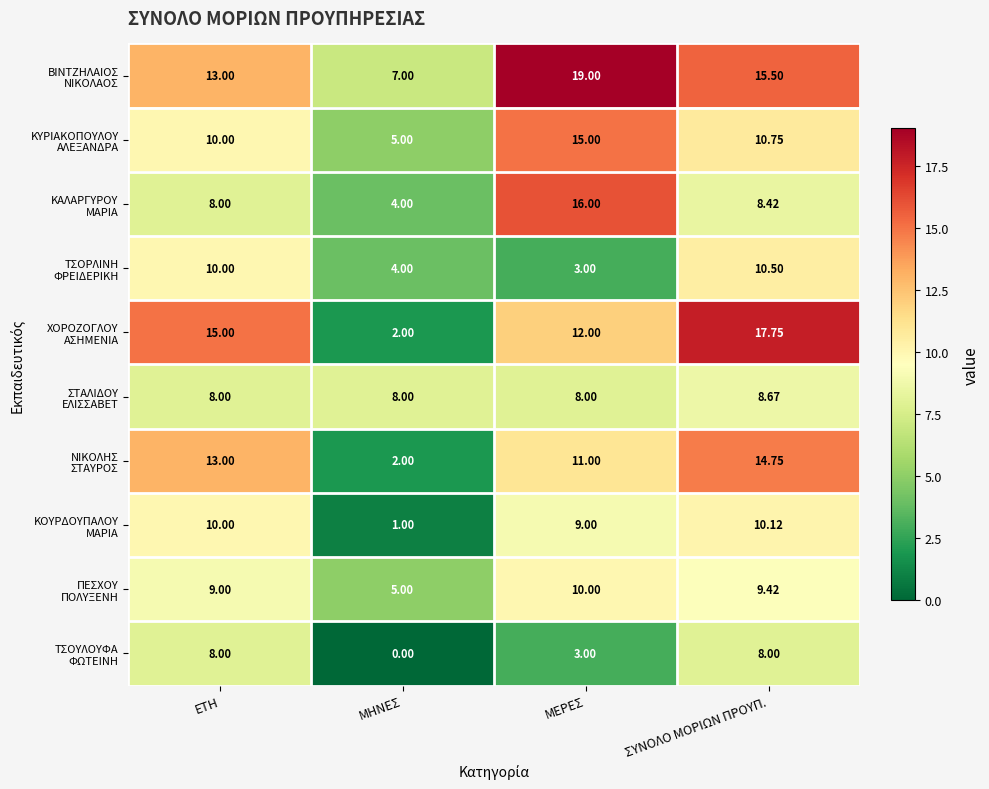

At which category is the sum across all series the highest?

ΣΥΝΟΛΟ ΜΟΡΙΩΝ ΠΡΟΥΠ.